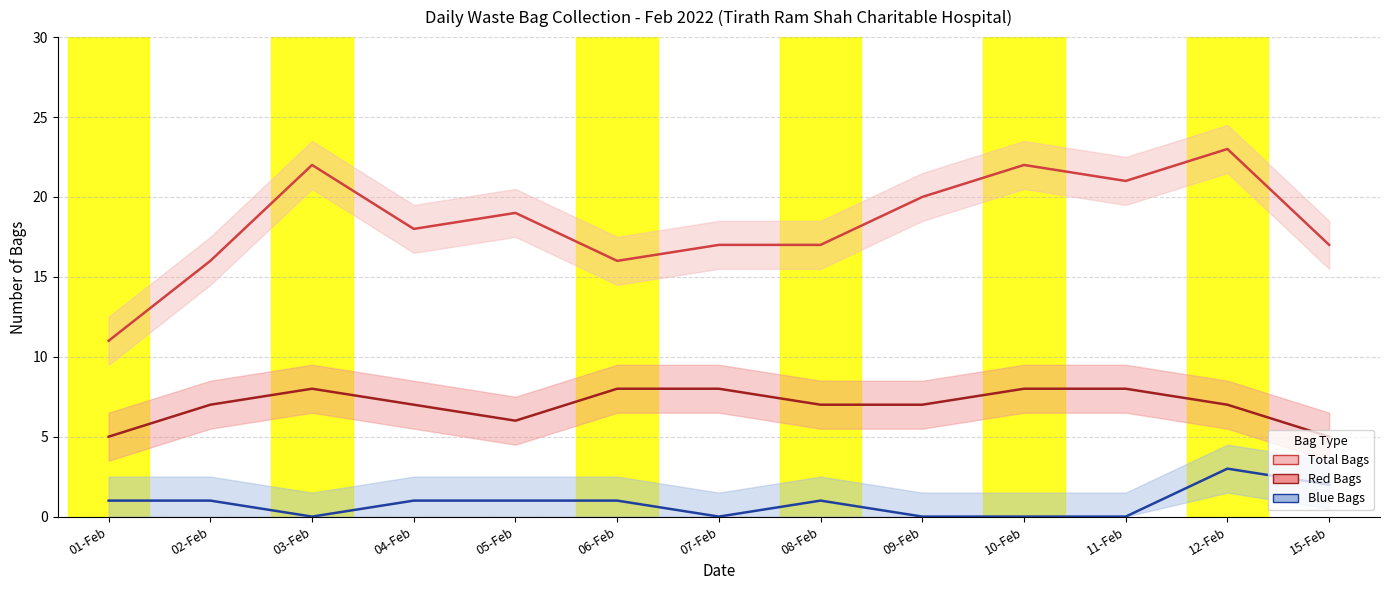

What are all the series names shown in the legend?

Total Bags, Red Bags, Blue Bags